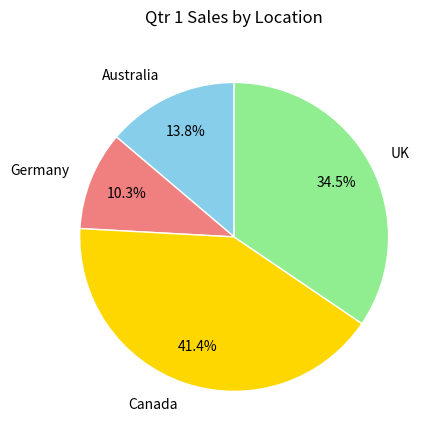

To the nearest percent, what is the combined percentage of Australia and UK?

48%